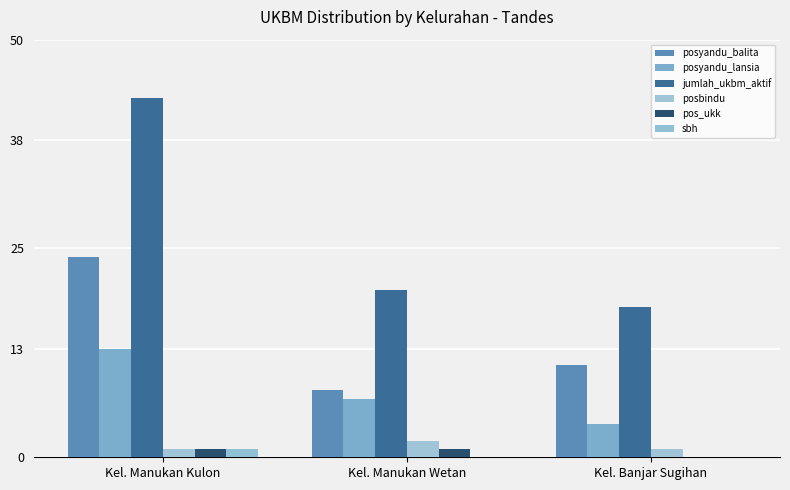

Reading left to right, transcribe all the data shown in this chart.

posyandu_balita: Kel. Manukan Kulon=24	Kel. Manukan Wetan=8	Kel. Banjar Sugihan=11
posyandu_lansia: Kel. Manukan Kulon=13	Kel. Manukan Wetan=7	Kel. Banjar Sugihan=4
jumlah_ukbm_aktif: Kel. Manukan Kulon=43	Kel. Manukan Wetan=20	Kel. Banjar Sugihan=18
posbindu: Kel. Manukan Kulon=1	Kel. Manukan Wetan=2	Kel. Banjar Sugihan=1
pos_ukk: Kel. Manukan Kulon=1	Kel. Manukan Wetan=1	Kel. Banjar Sugihan=0
sbh: Kel. Manukan Kulon=1	Kel. Manukan Wetan=0	Kel. Banjar Sugihan=0